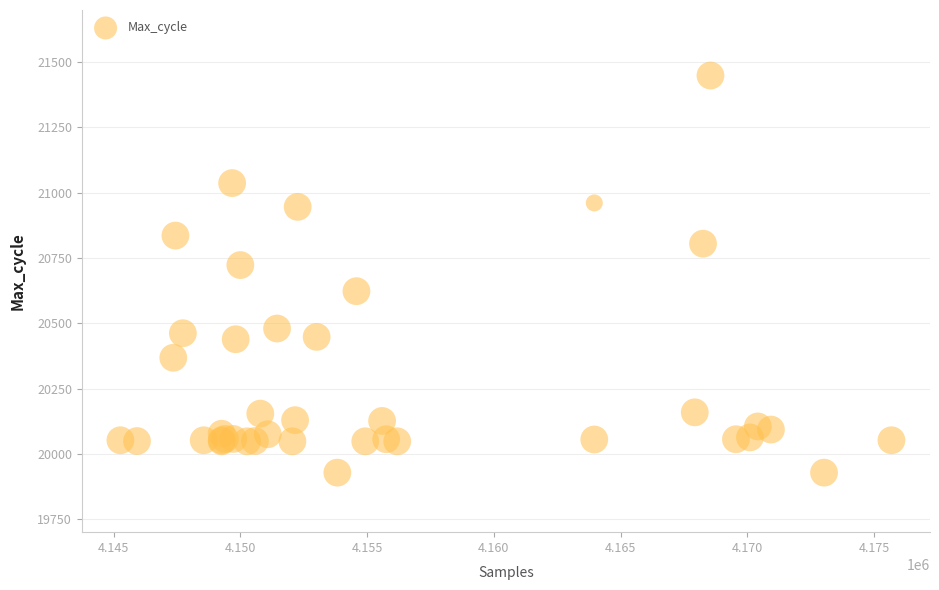

What Y value in the scatter plot is closest to 20688?

20723